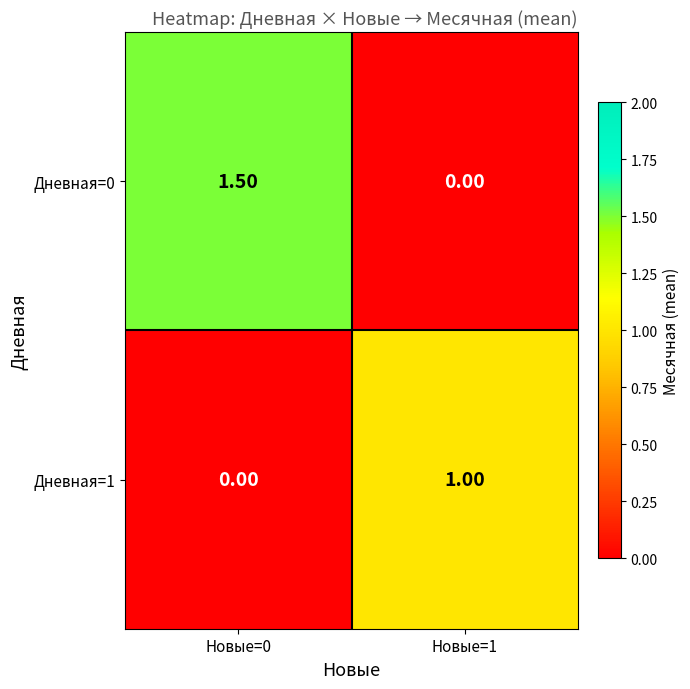

At which category is the sum across all series the highest?

Новые=0